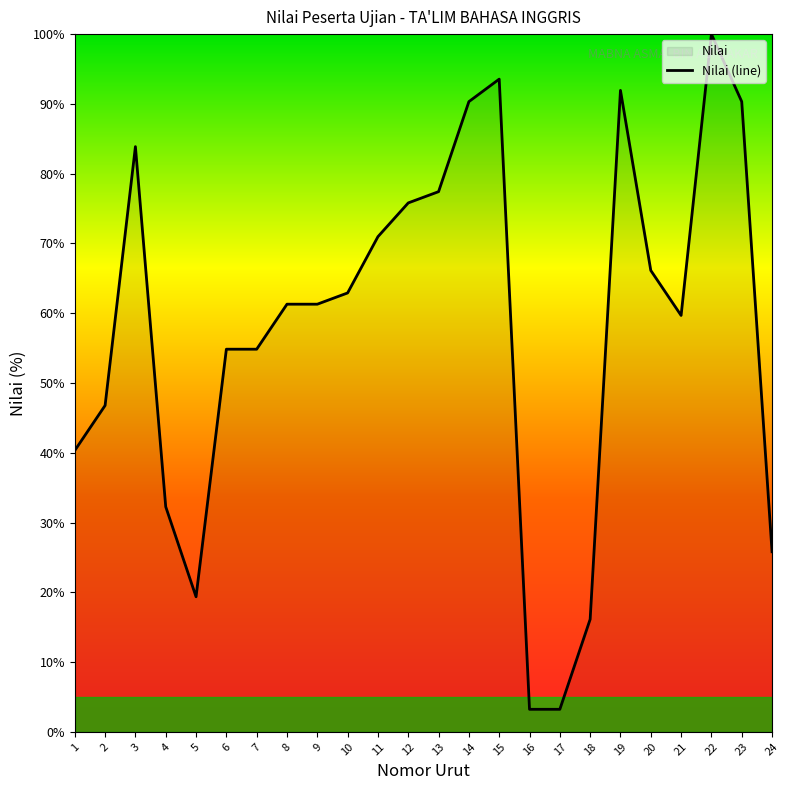

How many data points are less than 61?

11